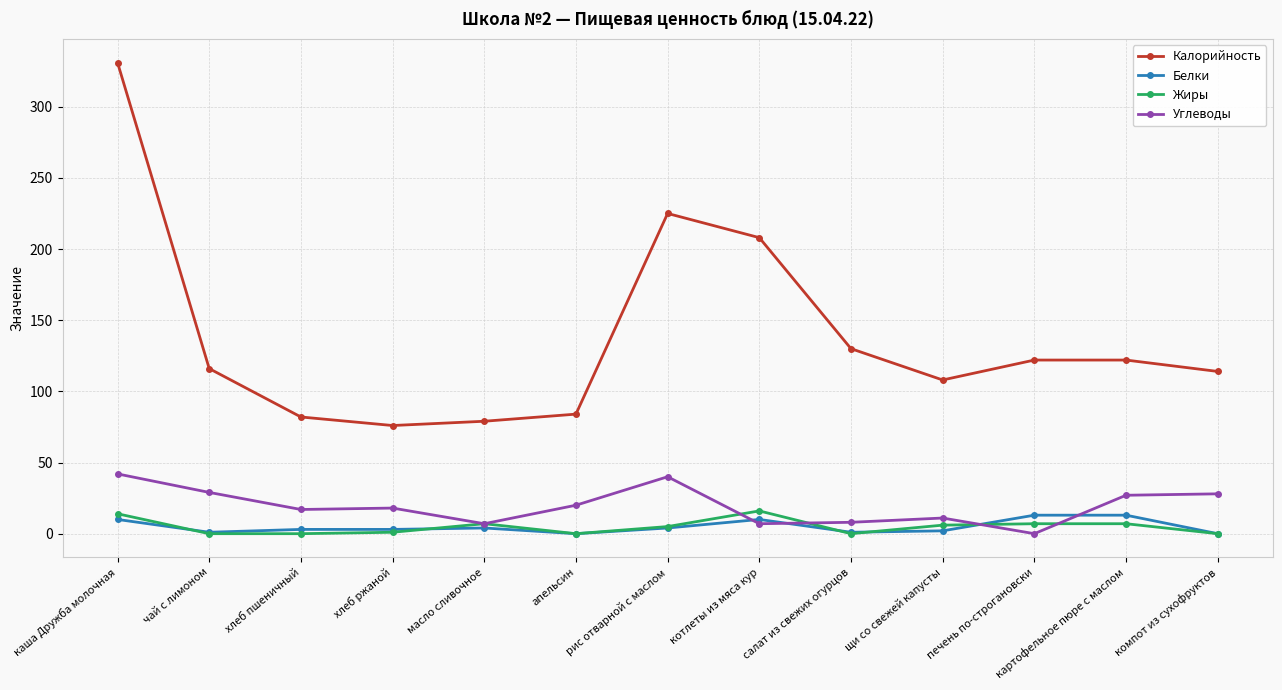

What is the difference between the maximum and minimum values in the Жиры series?

16